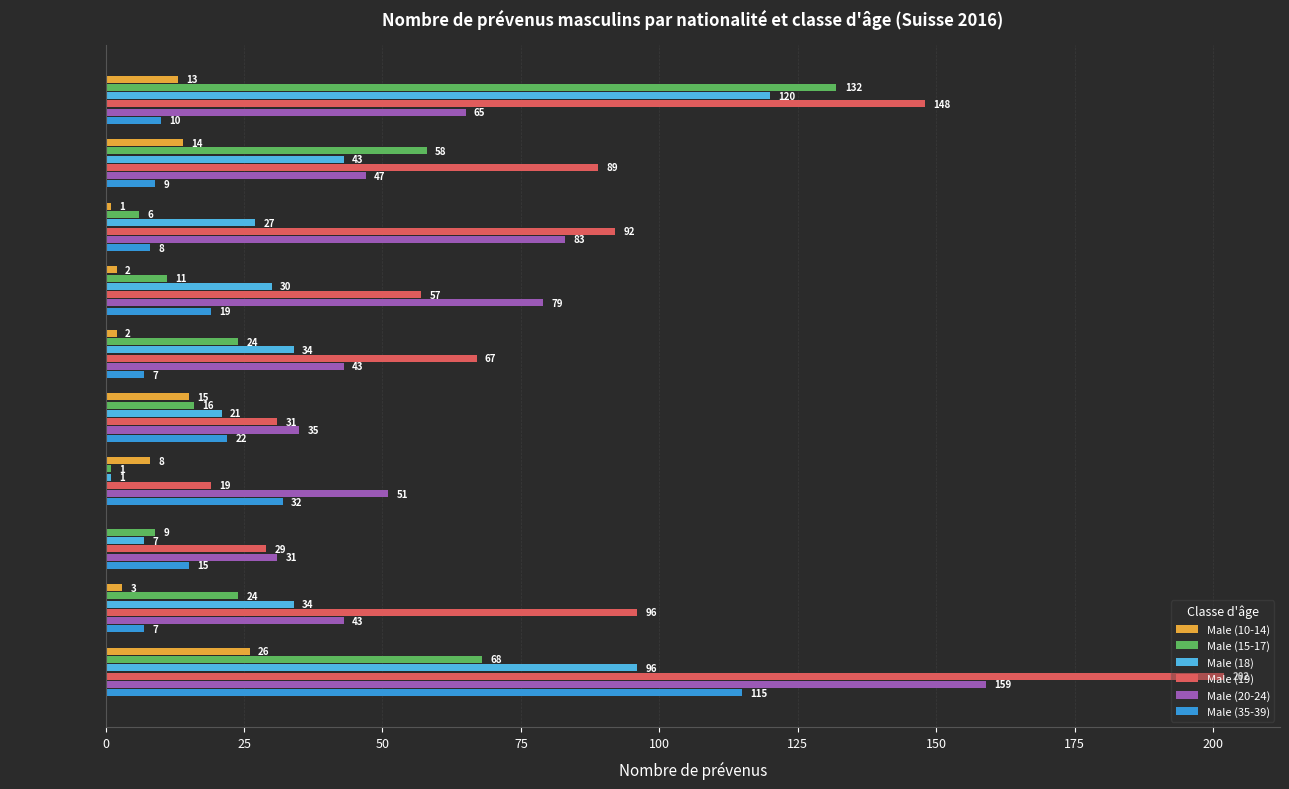

At which category is the sum across all series the highest?

Autres